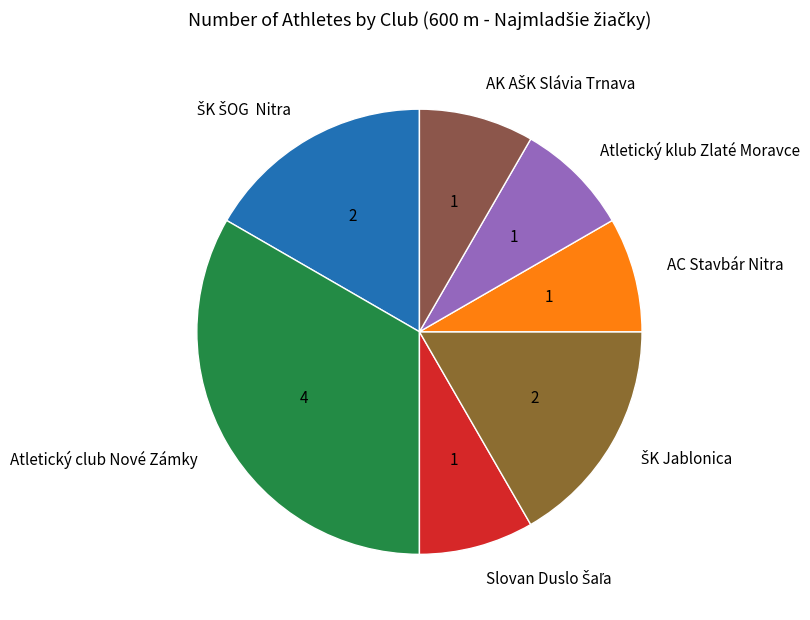

How many segments does this pie chart have?

7